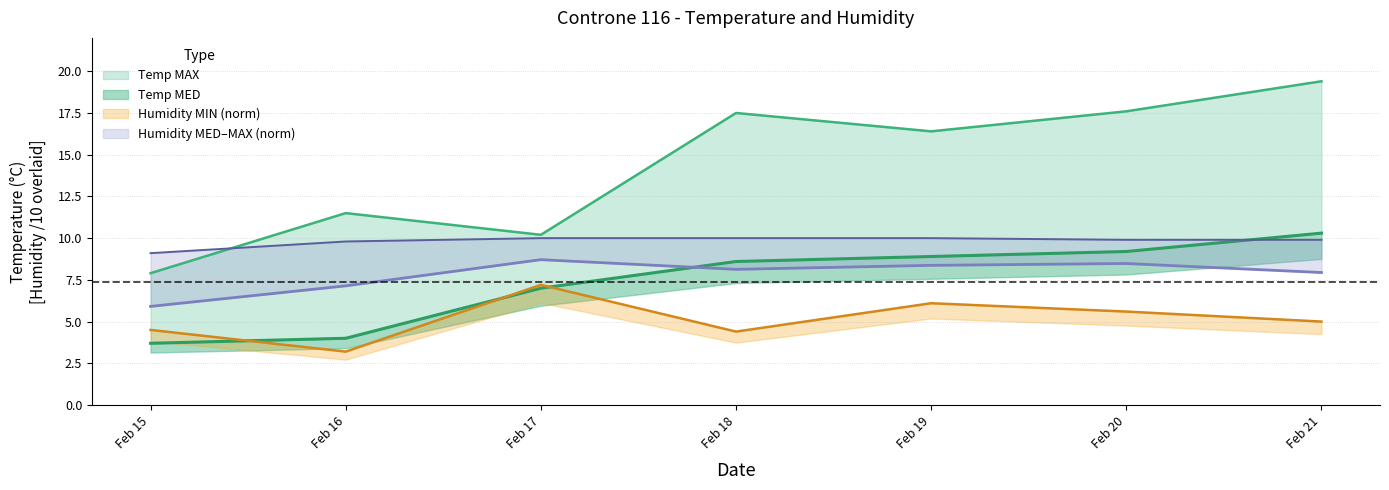

Reading right to left, list all the values displayed in this chart.

Temp MAX: 19.4	17.6	16.4	17.5	10.2	11.5	7.9
Temp MED: 10.3	9.2	8.9	8.6	7.0	4.0	3.7
Humidity MIN: 5.0	5.6	6.1	4.4	7.2	3.2	4.5
Humidity MED: 7.9	8.5	8.4	8.1	8.7	7.1	5.9
Humidity MAX: 9.9	9.9	10.0	10.0	10.0	9.8	9.1